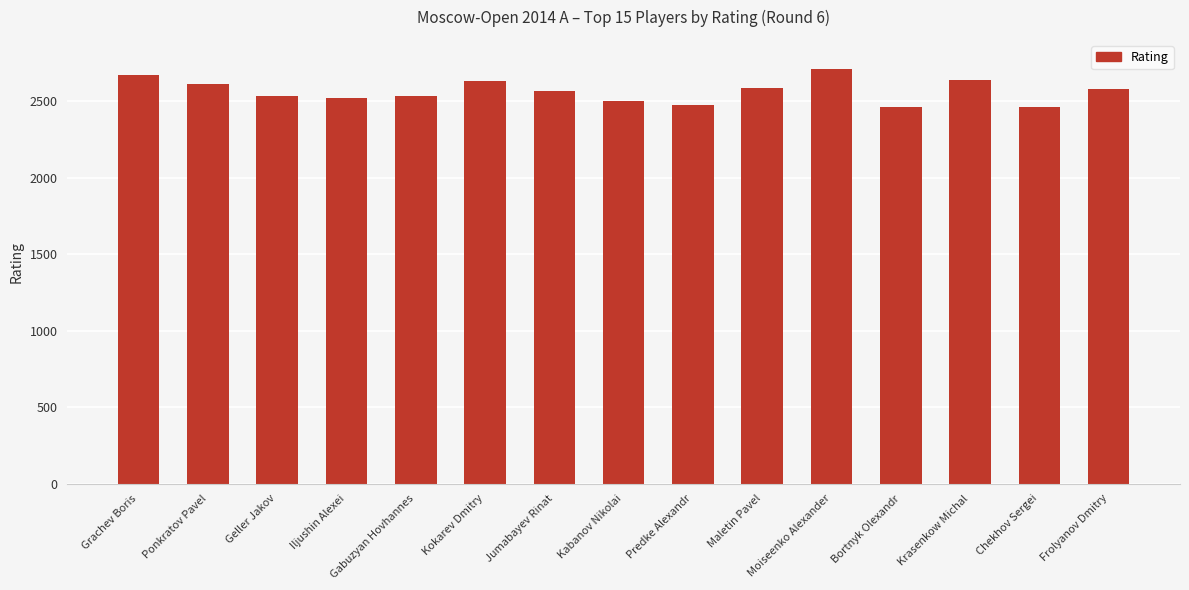

What is the sum of the values at Grachev Boris and Jumabayev Rinat?

5233